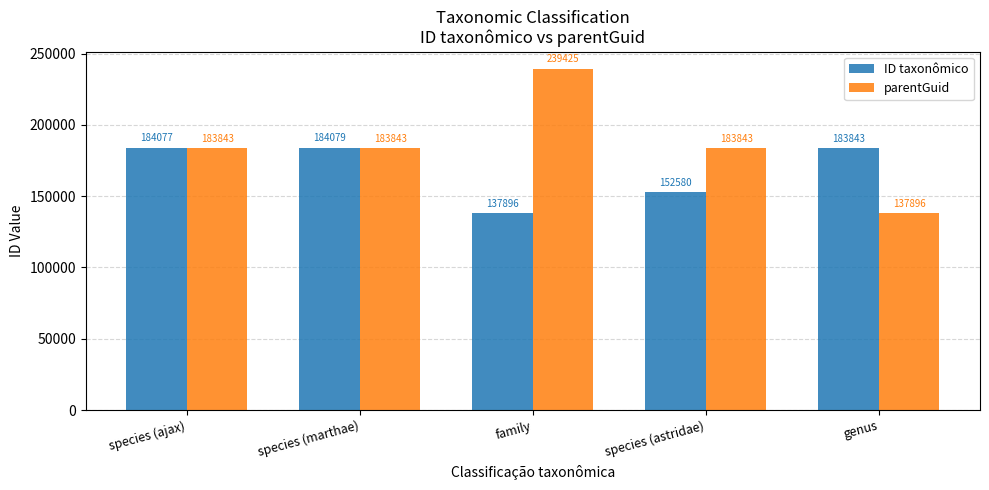

What is the difference between the highest and lowest values at species (astridae)?

31263